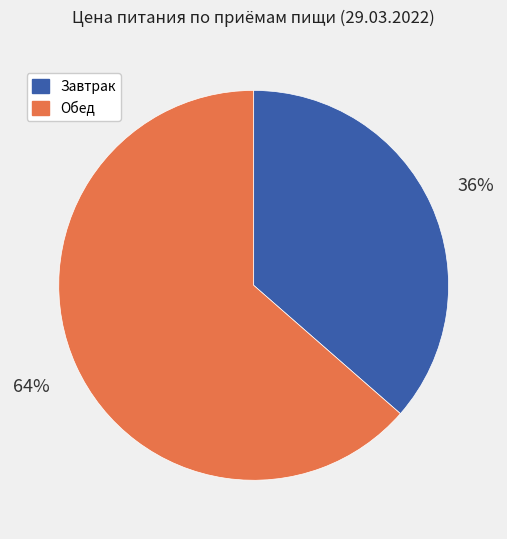

Which slice is the largest?

Обед